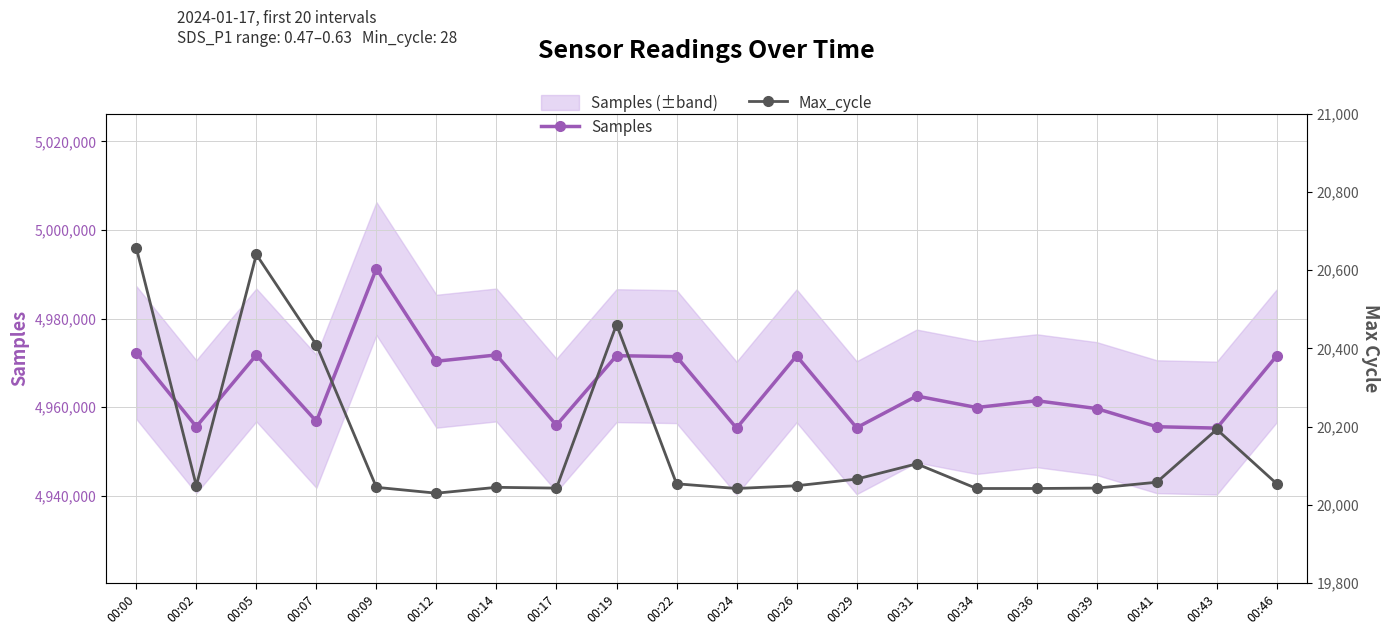

Rank the series by their maximum value, from highest to lowest.

Samples, Max_cycle